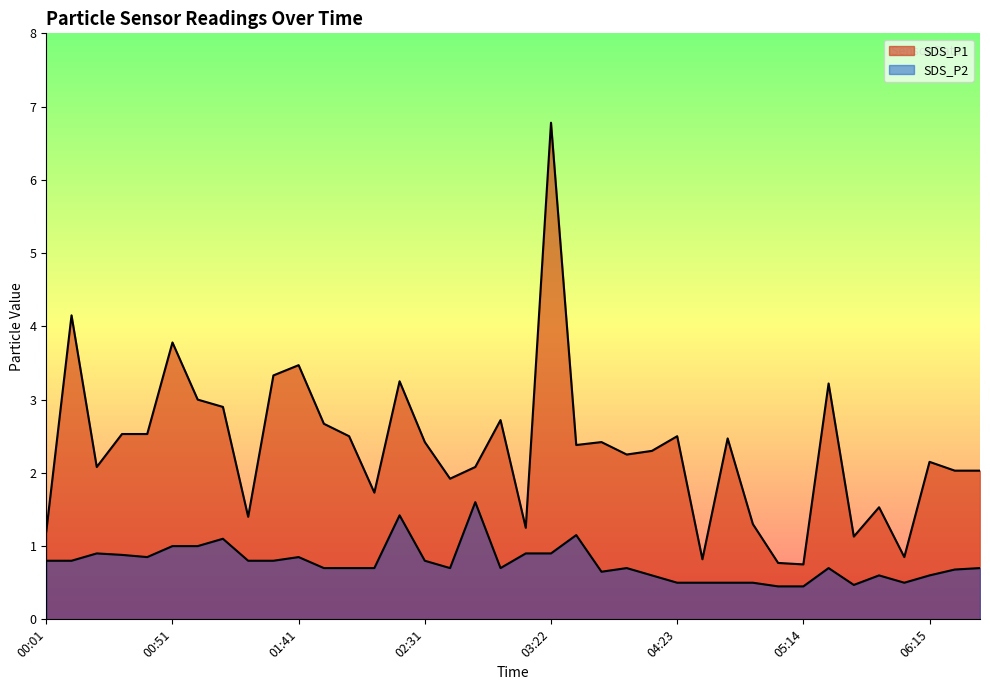

True or false: SDS_P1 and SDS_P2 intersect in this chart.

False